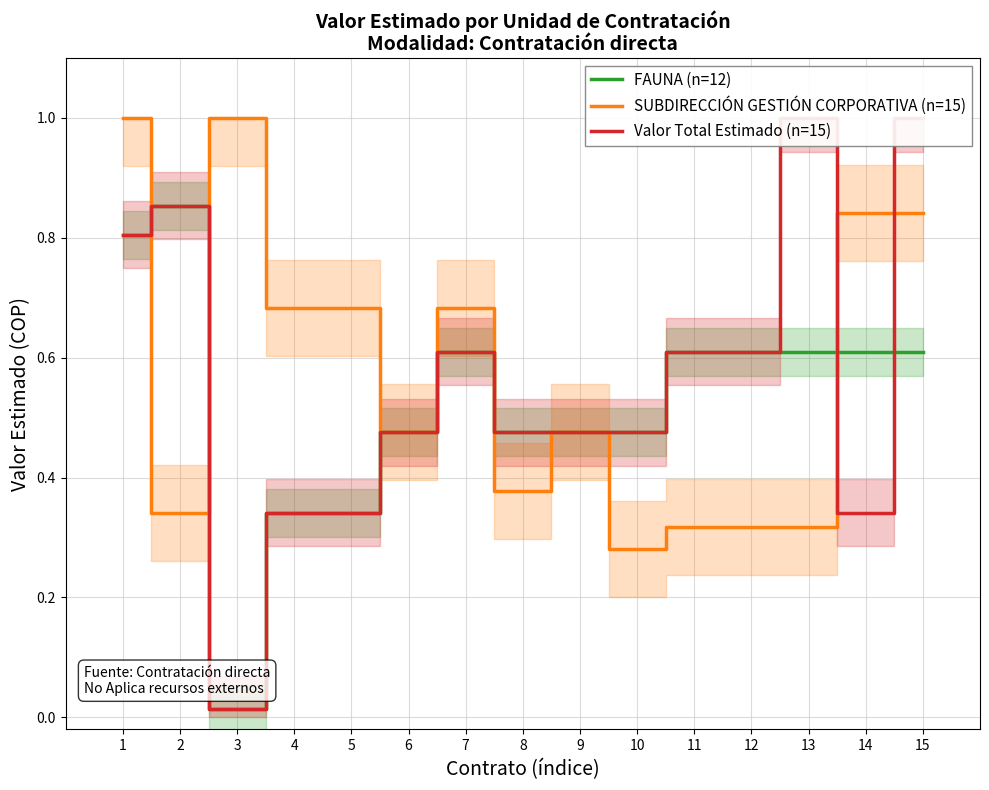

Is the value of FAUNA (n=12) at 1 greater than the value of Valor Total Estimado (n=15) at 11?

Yes